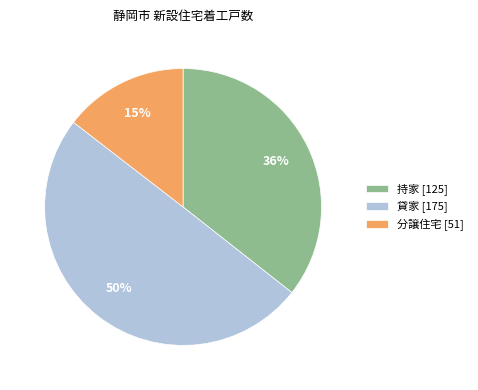

What is the smallest slice in the pie chart?

分譲住宅 [51]